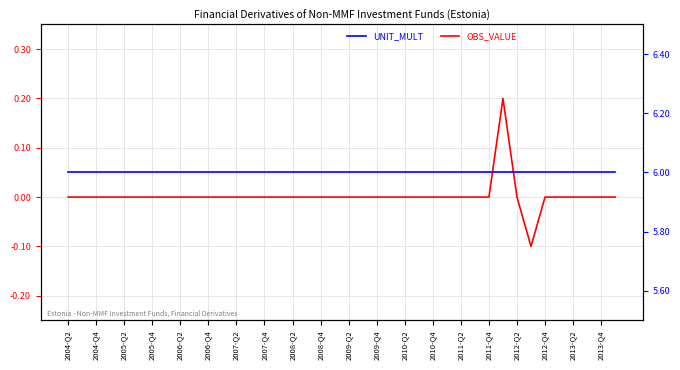

True or false: OBS_VALUE and UNIT_MULT intersect in this chart.

False